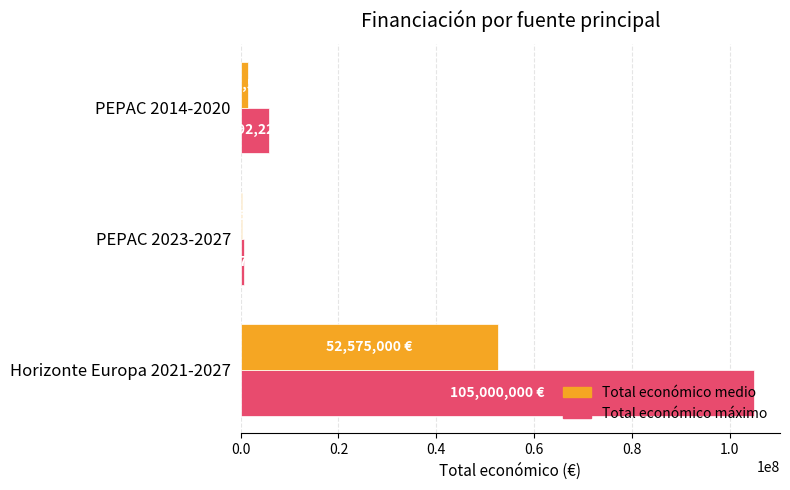

Which label corresponds to the largest value in the chart?

Horizonte Europa 2021-2027